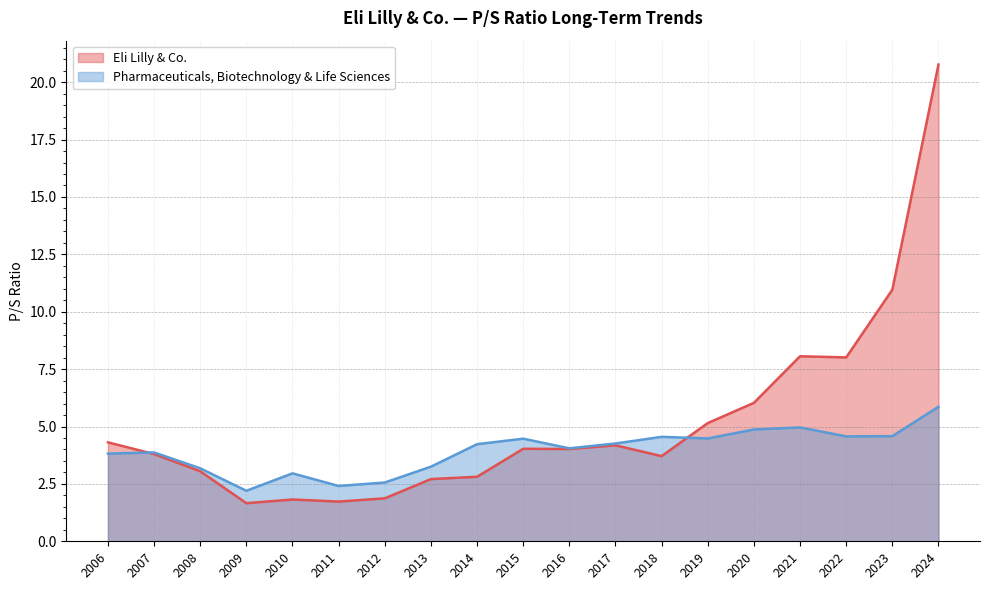

The Pharmaceuticals, Biotechnology & Life Sciences series shows 5.5 at 2006. True or false?

False